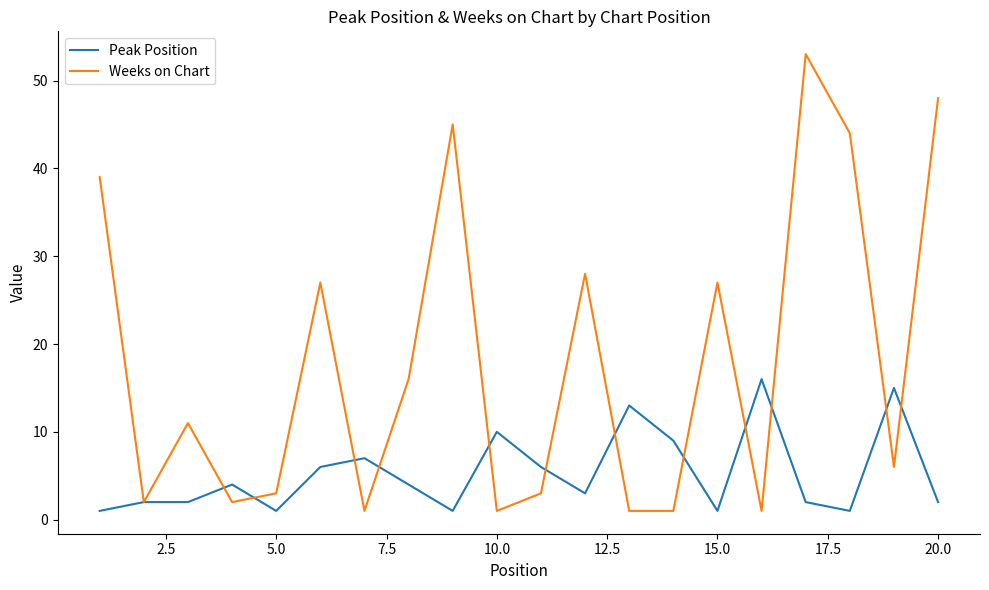

What is the maximum value shown in the chart?

53